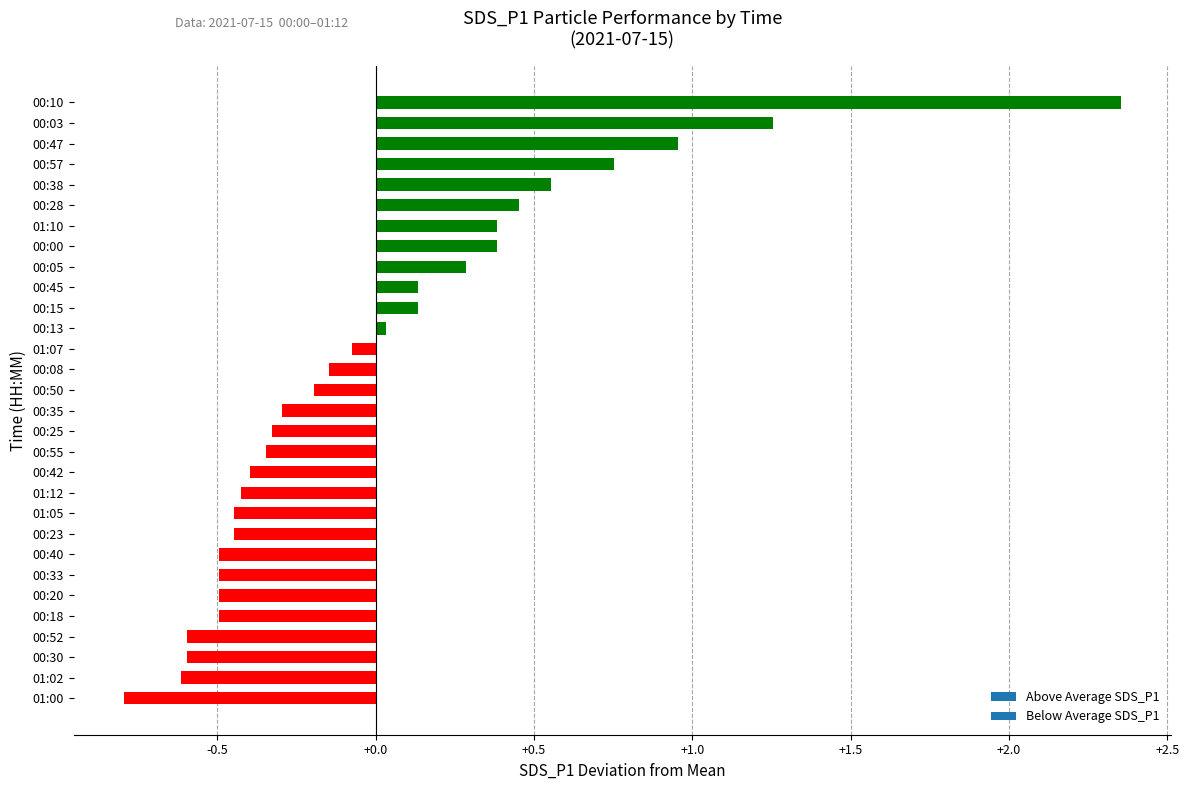

Between 00:55 and 00:30, which is larger?

00:55